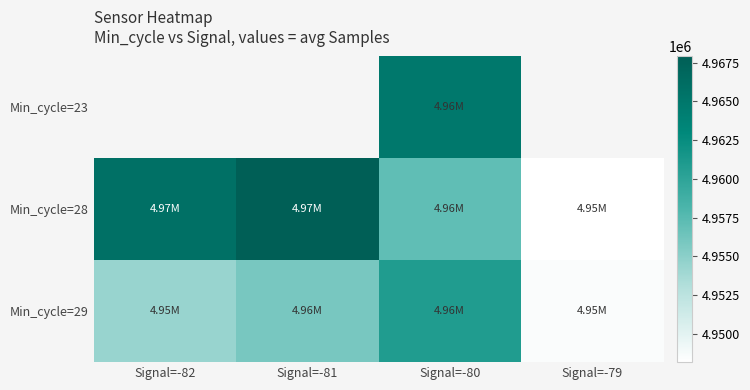

The value of Min_cycle=28 at Signal=-79 is 4948168.0. True or false?

True